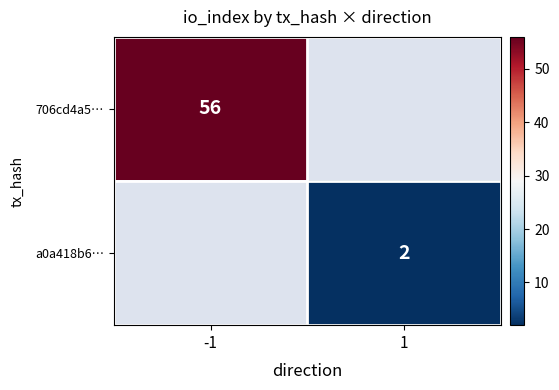

The a0a418b6… series shows 2 at 1. True or false?

True